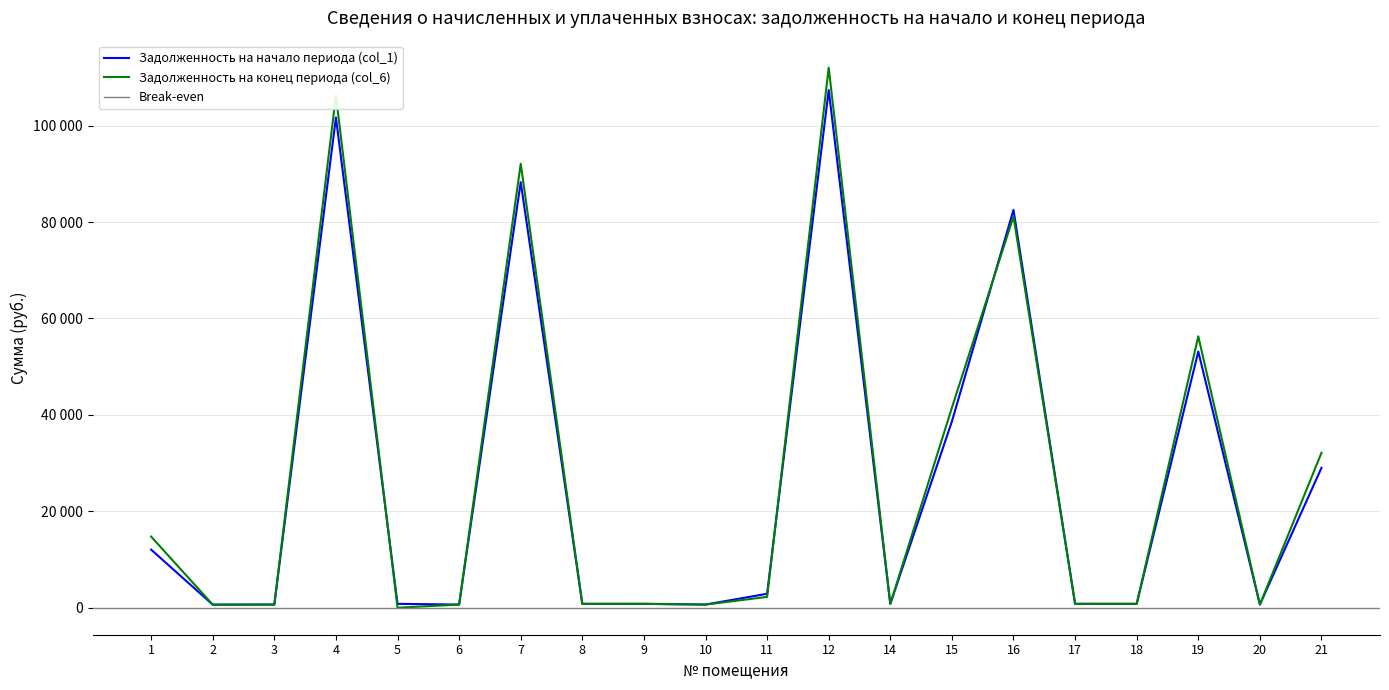

Reading left to right, list all the values displayed in this chart.

задолженность (col_1): 12046.2	638.3	655.7	101688.5	805.1	651.9	88274.8	798.6	802.3	654.7	2895.0	107378.9	802.3	38640.2	82525.9	804.2	800.4	53150.5	654.7	29012.8
задолженность (col_6): 14750.7	637.9	656.3	106236.2	0.0	651.9	92089.5	798.6	802.3	656.6	2244.8	112019.0	802.3	41485.8	81153.5	804.2	800.4	56289.3	654.7	32139.1